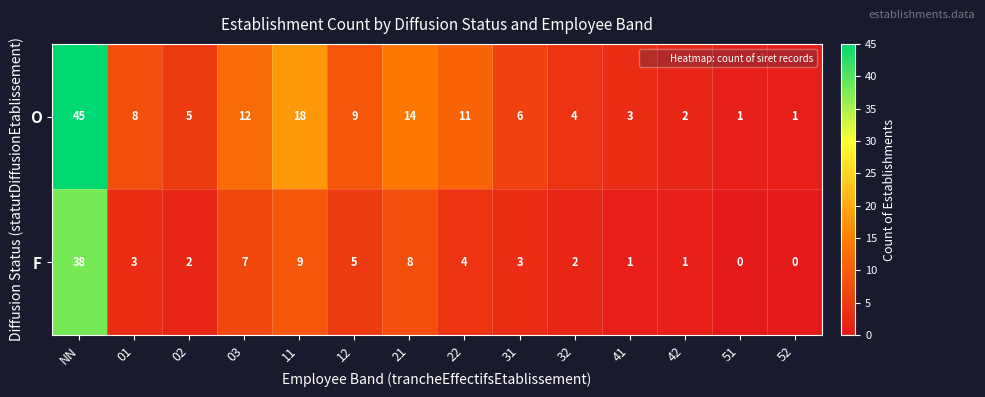

Which series has the largest total across all categories?

O